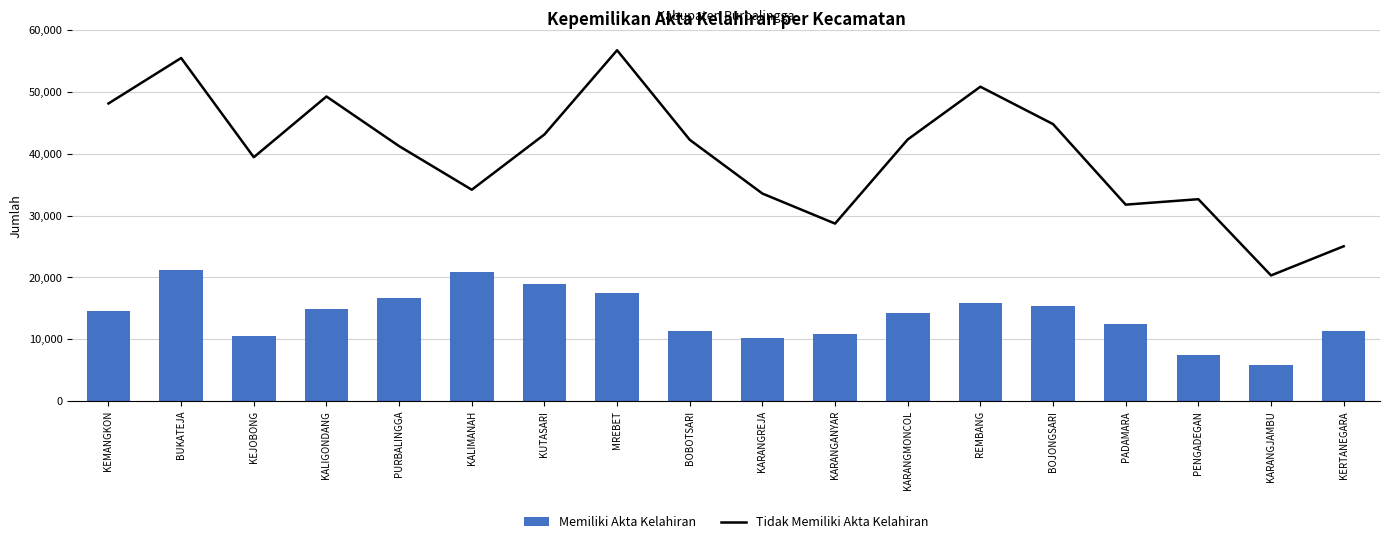

At how many categories does at least one series exceed 55059?

2